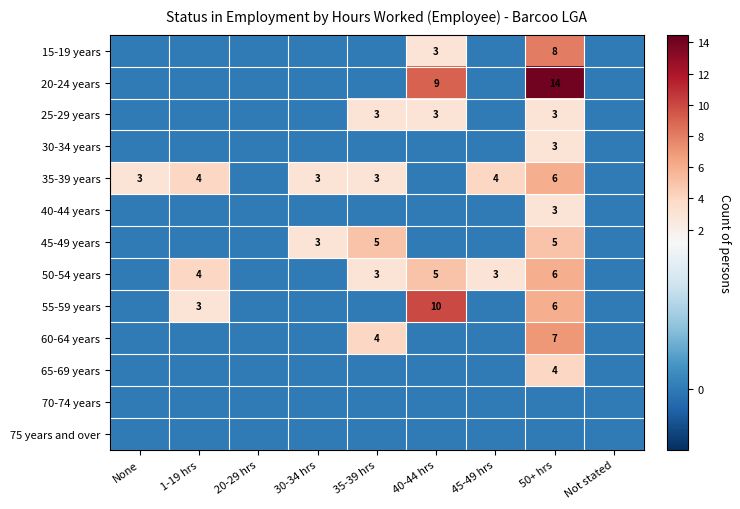

At which label is 60-64 years closest to 3?

35-39 hrs